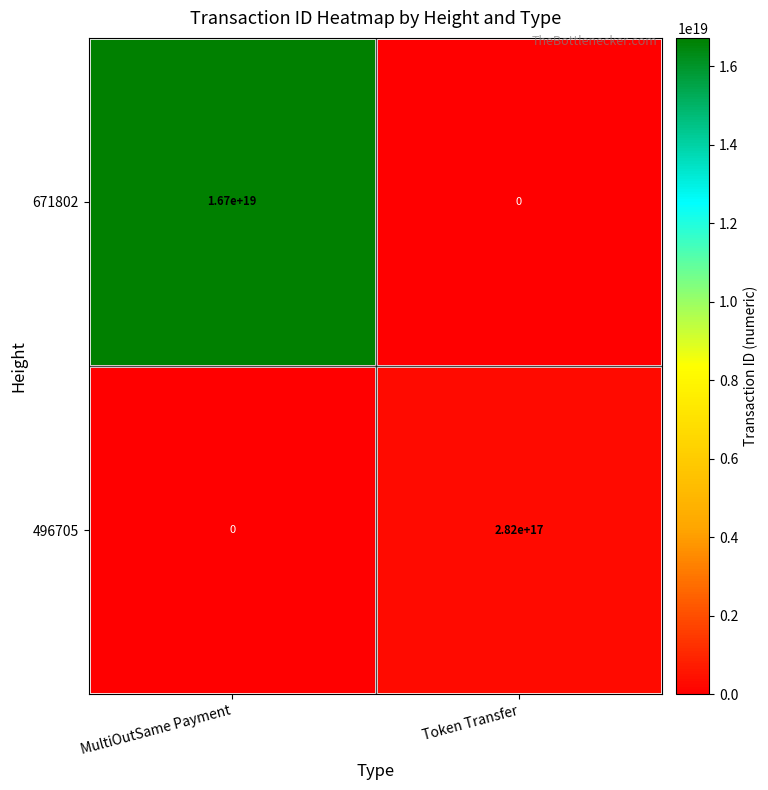

Rank the series by their average value, from lowest to highest.

496705, 671802